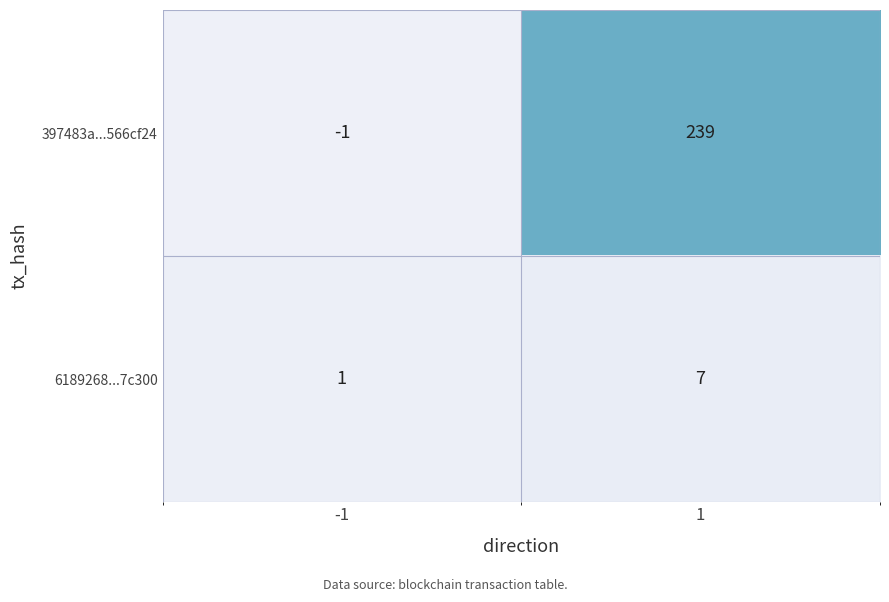

What is the maximum value shown in the chart?

239